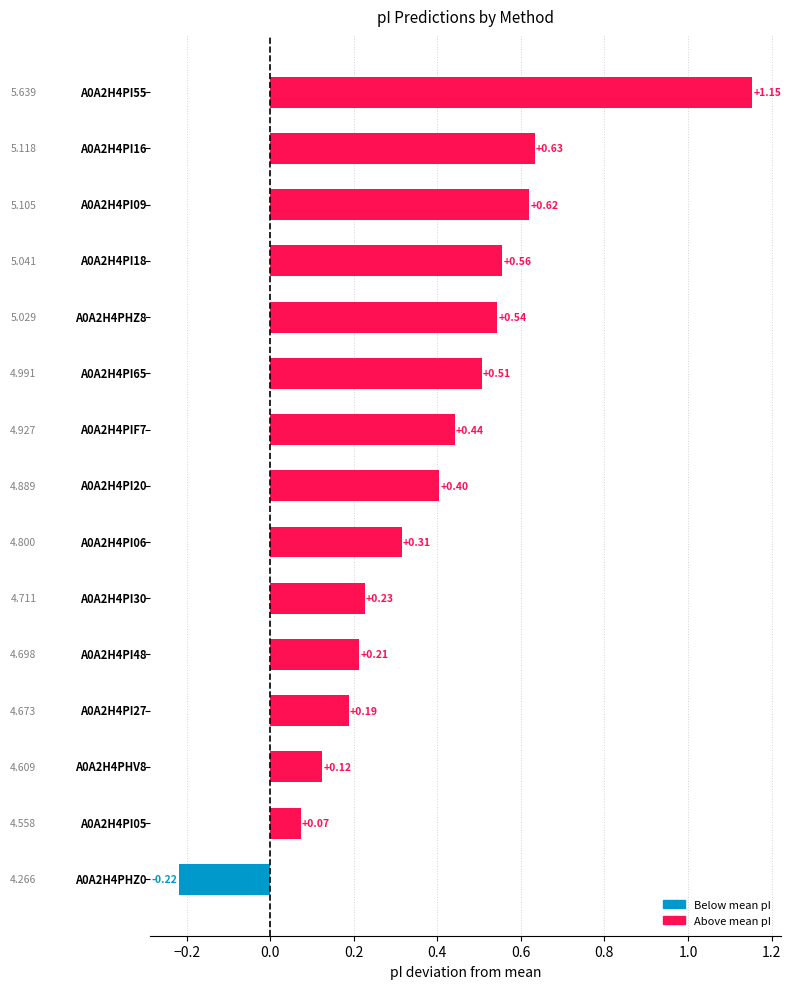

What is the difference between the maximum and minimum values?

1.4